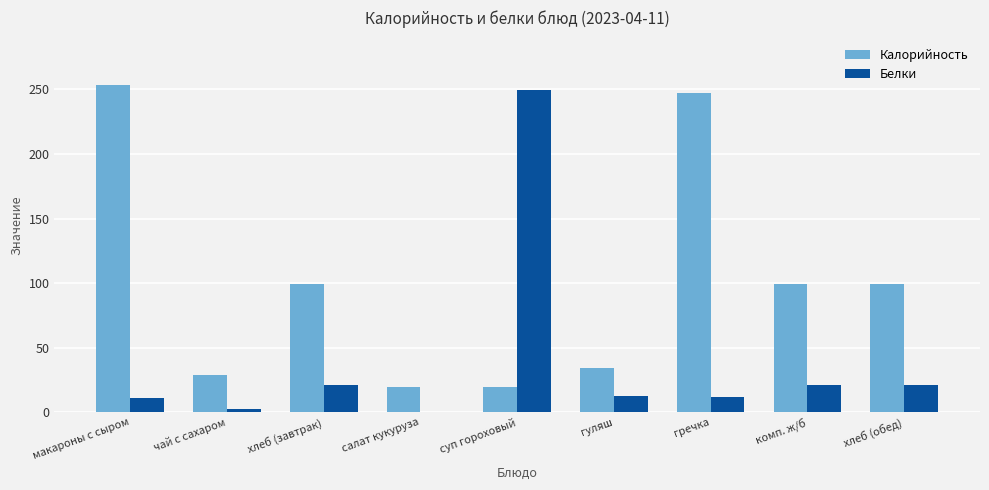

What is the sum of the Калорийность values at суп гороховый and комп. ж/б?

119.0